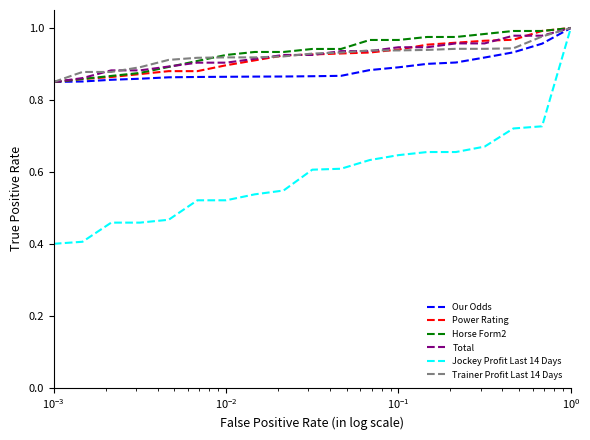

What is the minimum value shown in the chart?

0.4